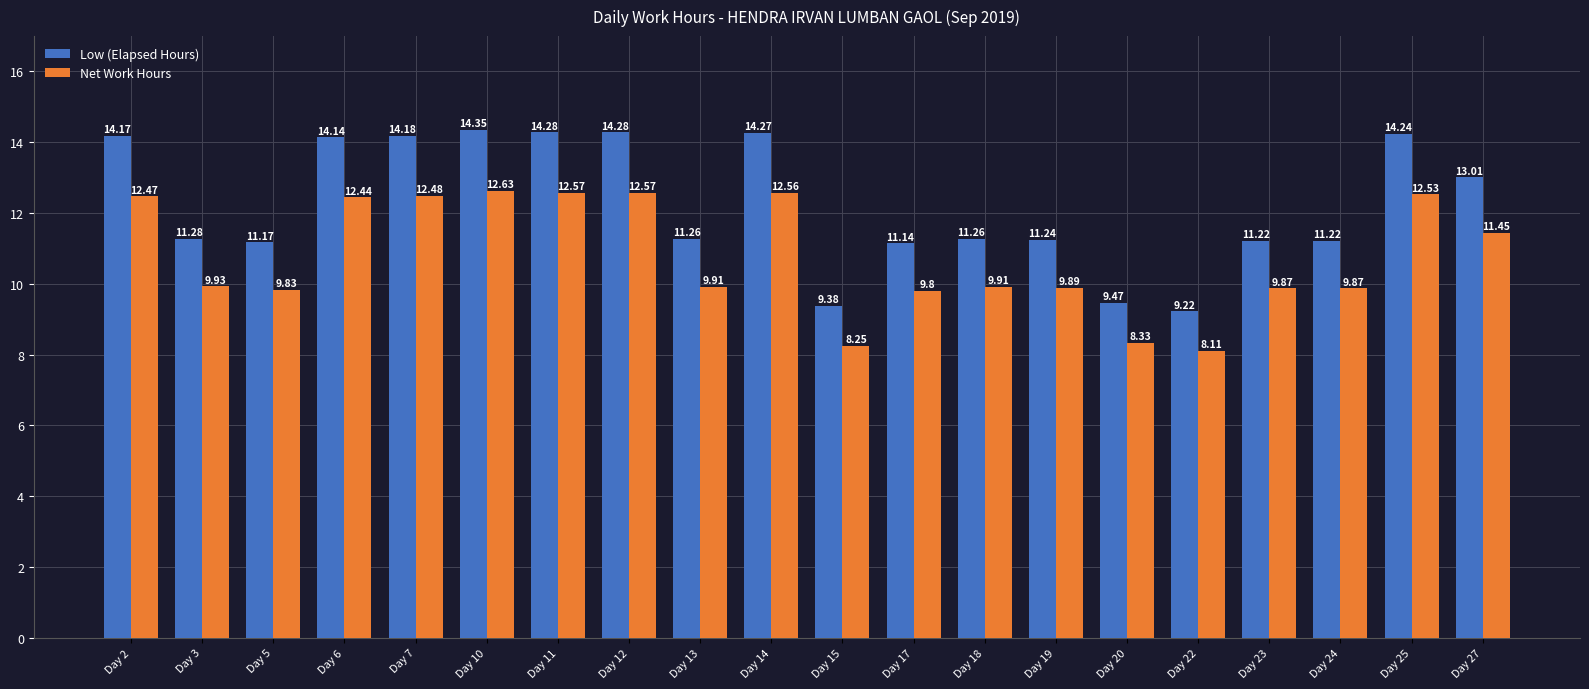

Rank the series by their average value, from highest to lowest.

Low (Elapsed Hours), Net Work Hours